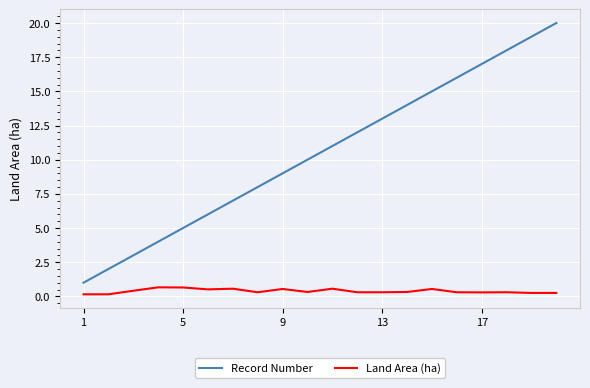

What is the difference between the maximum and minimum values in the Record Number series?

19.0